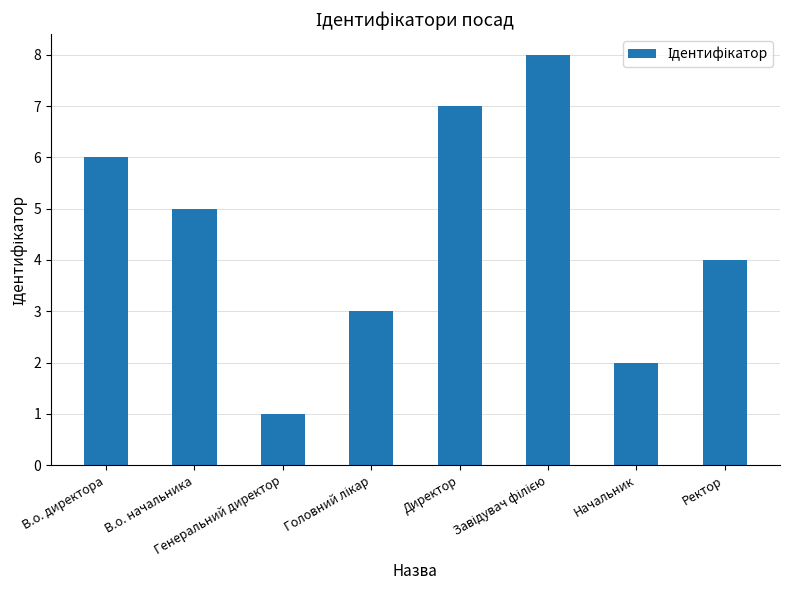

What is the greatest value displayed?

8